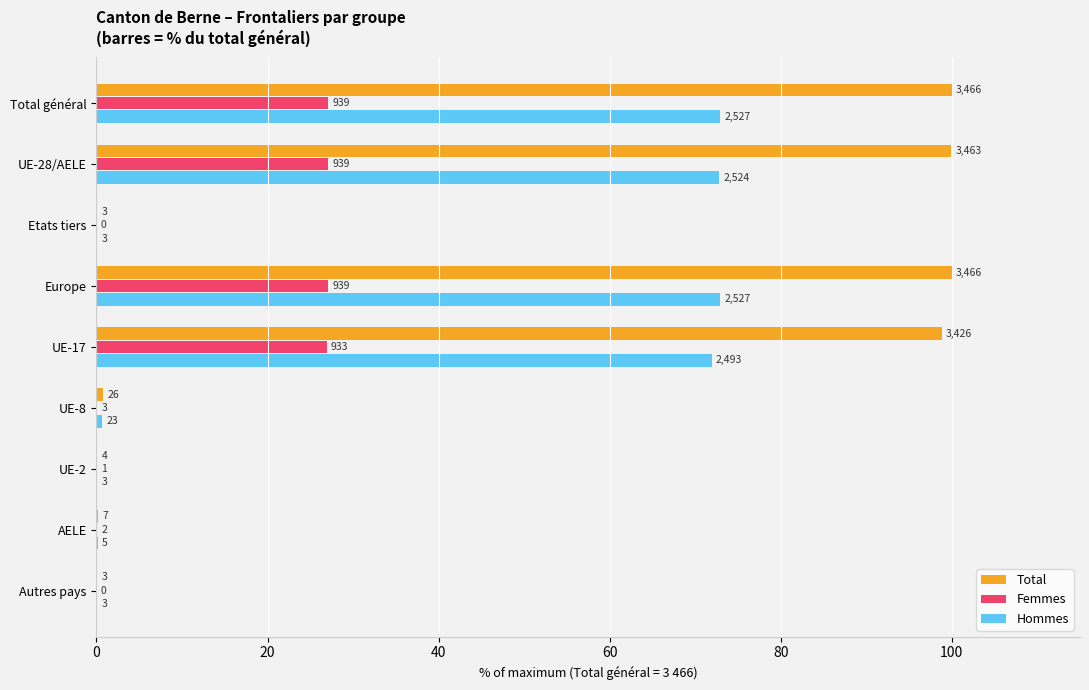

What are all the series names shown in the legend?

Total, Femmes, Hommes